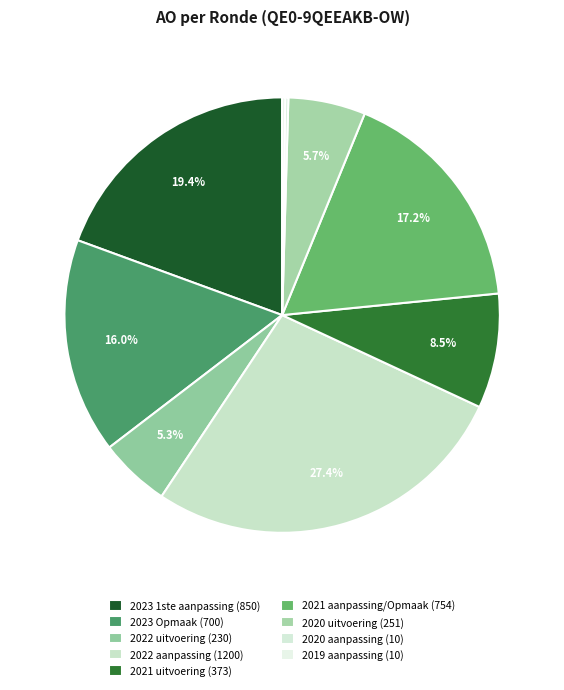

Rank the categories by value from highest to lowest.

2022 aanpassing, 2023 1ste aanpassing, 2021 aanpassing/Opmaak, 2023 Opmaak, 2021 uitvoering, 2020 uitvoering, 2022 uitvoering, 2020 aanpassing, 2019 aanpassing